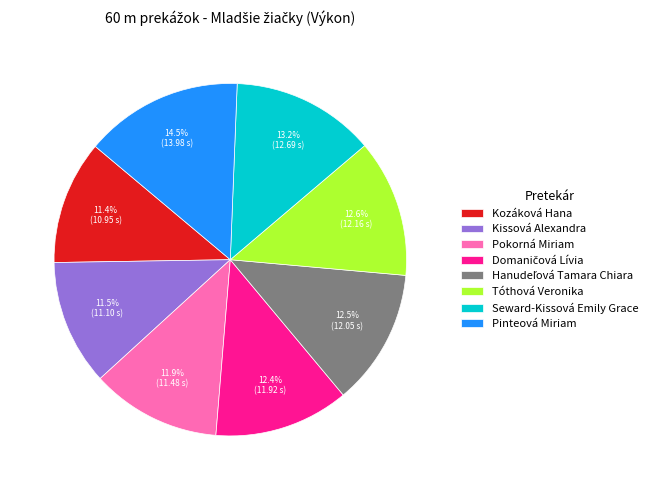

What percentage is NOT represented by Seward-Kissová Emily Grace?

86.8%